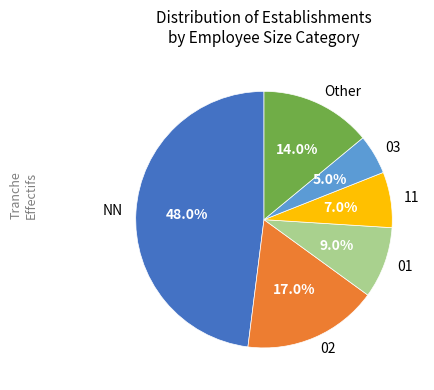

Is there a majority slice in this chart?

No